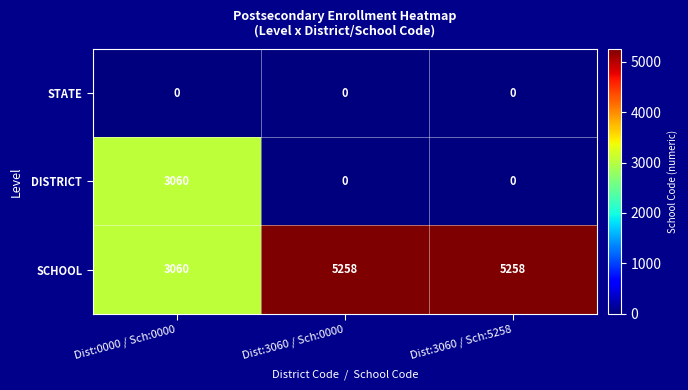

Which series has the largest range (max minus min)?

DISTRICT